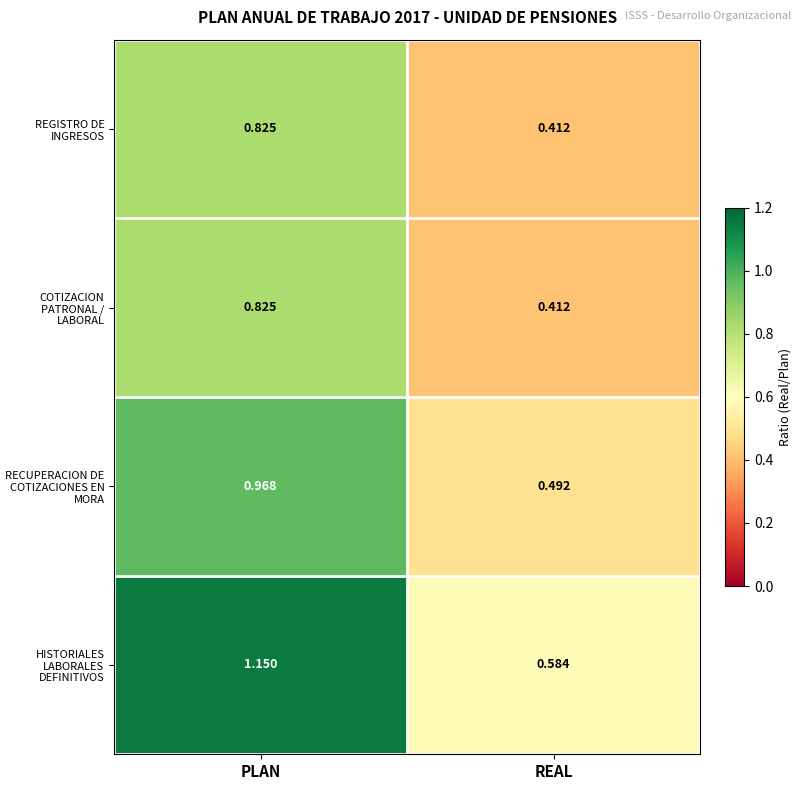

Between PLAN and REAL, which series saw the biggest shift?

HISTORIALES LABORALES DEFINITIVOS